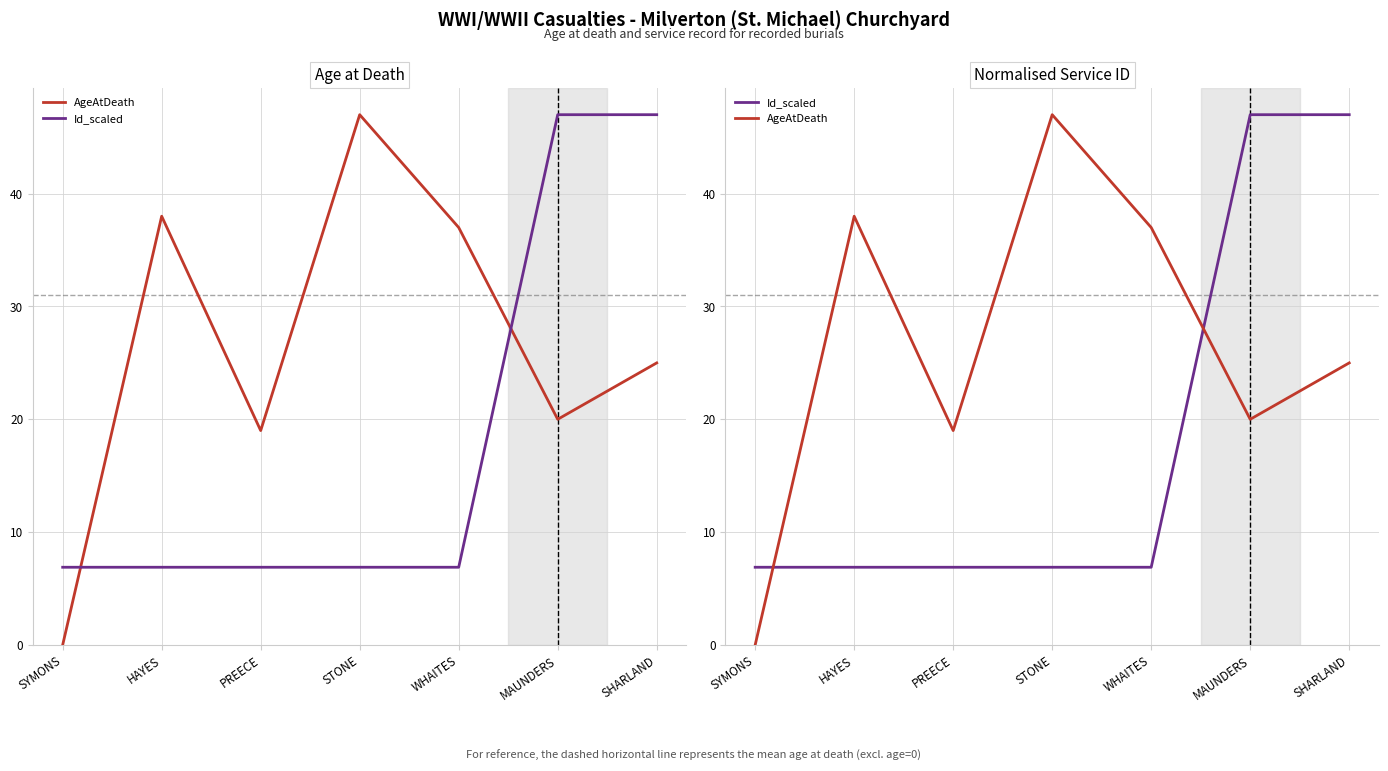

Rank the categories by AgeAtDeath value from highest to lowest.

STONE, HAYES, WHAITES, SHARLAND, MAUNDERS, PREECE, SYMONS